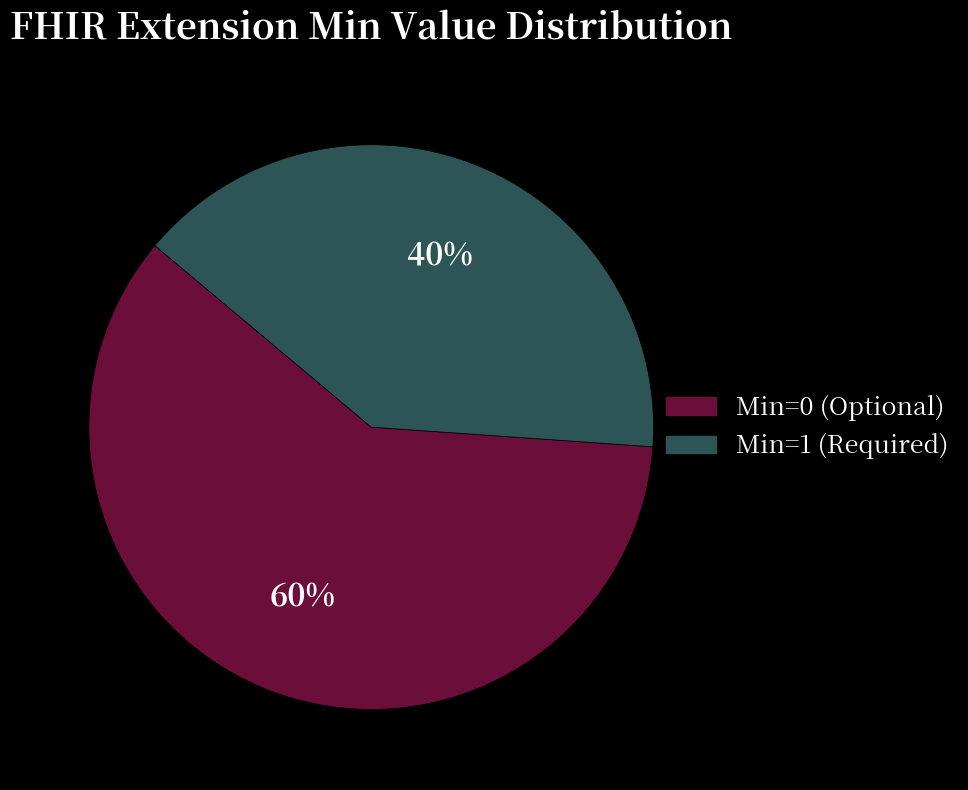

What is the largest slice in the pie chart?

Min=0 (Optional)